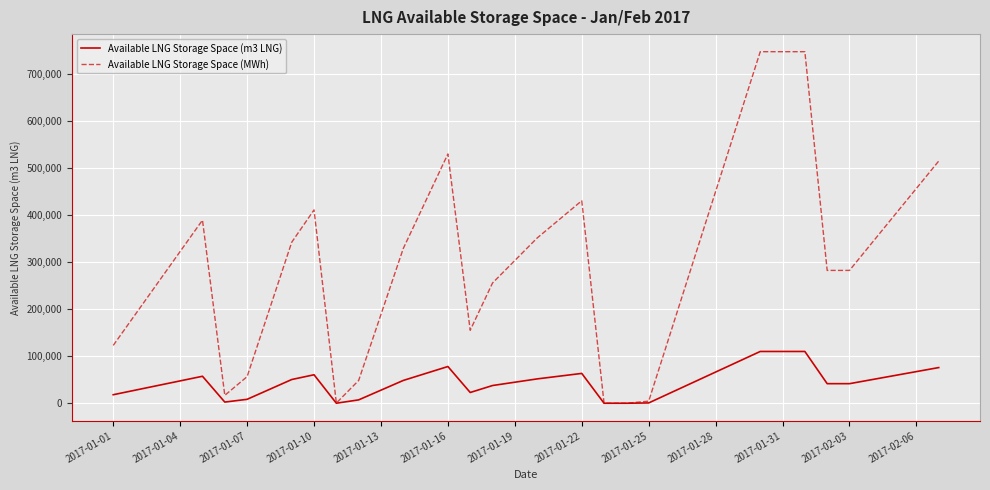

Which series has the widest spread of values?

Available LNG Storage Space (MWh)